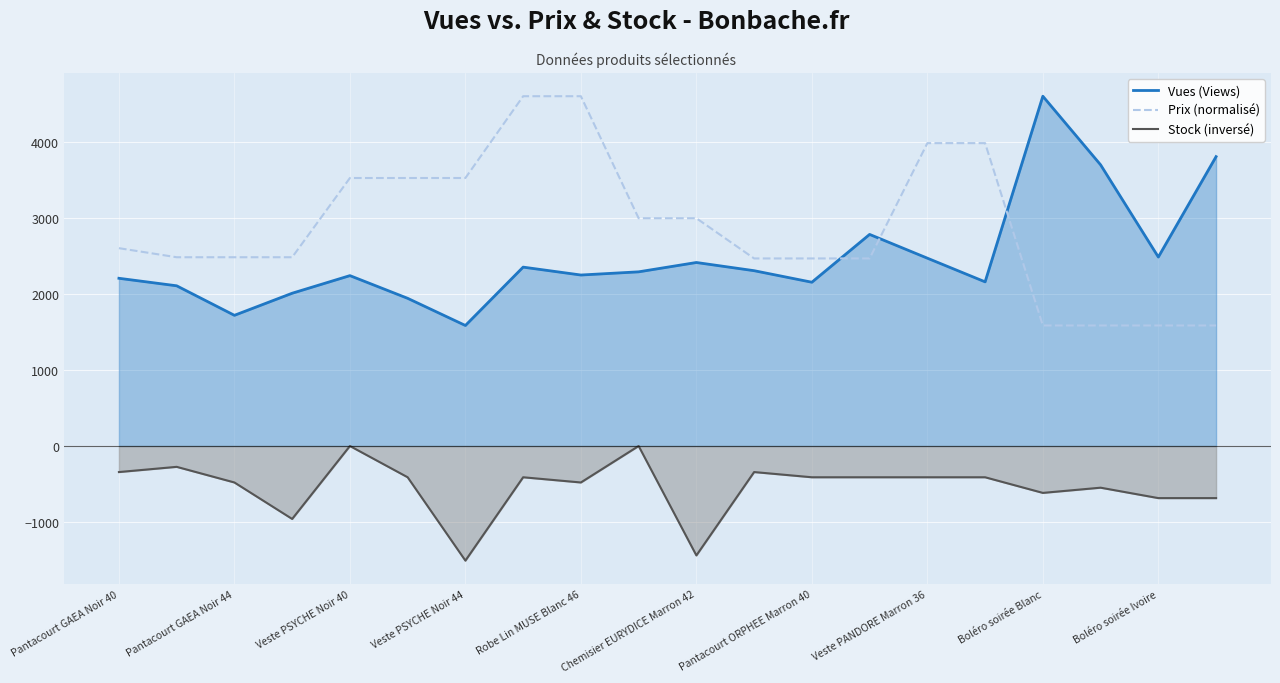

In Stock (inversé), how many points are higher than both neighbors (excluding endpoints)?

6